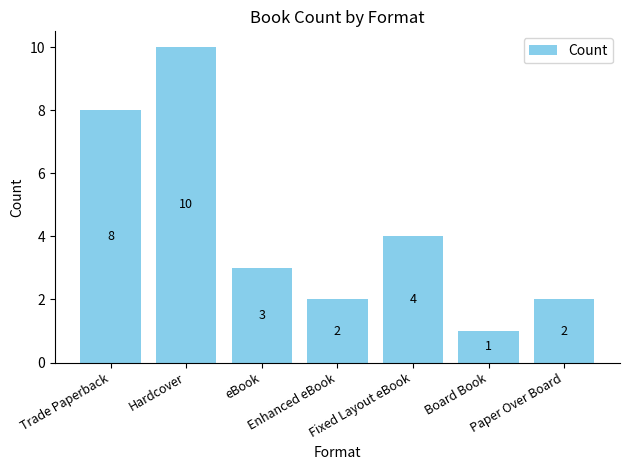

Does the chart contain stacked bars?

No